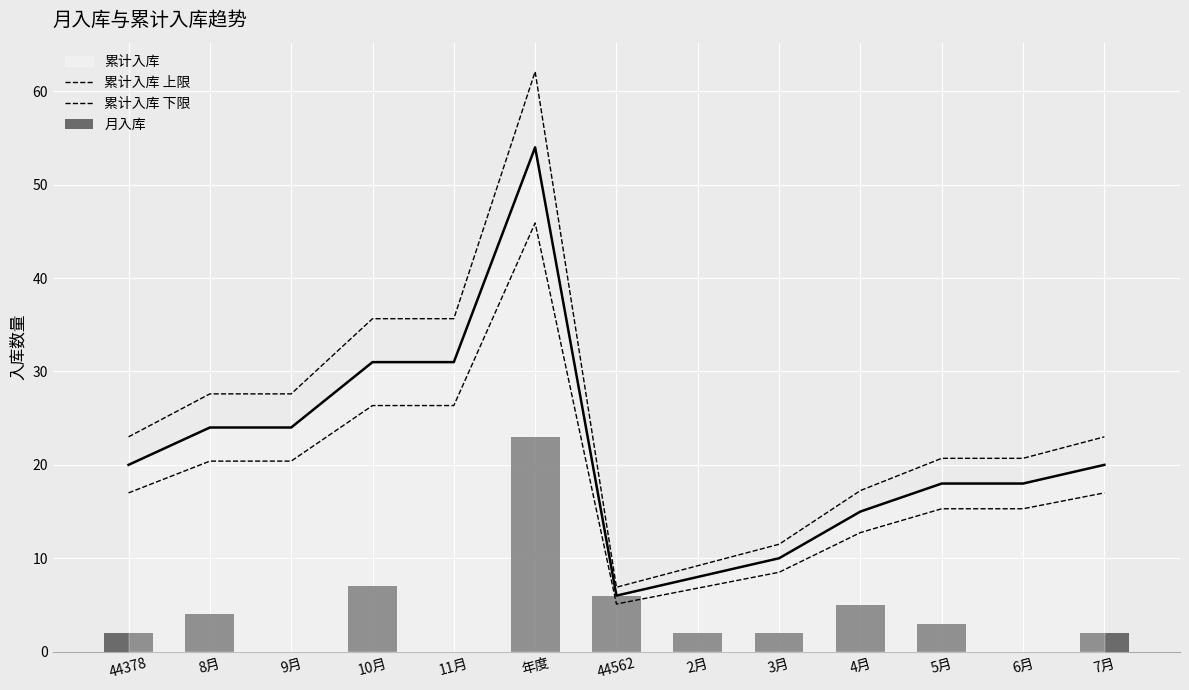

What is the sum of all 累计入库 下限 values?

237.1